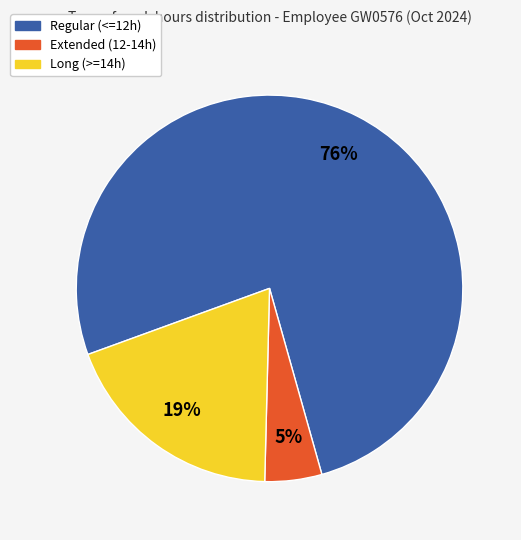

To the nearest percent, what is the average slice percentage?

33%